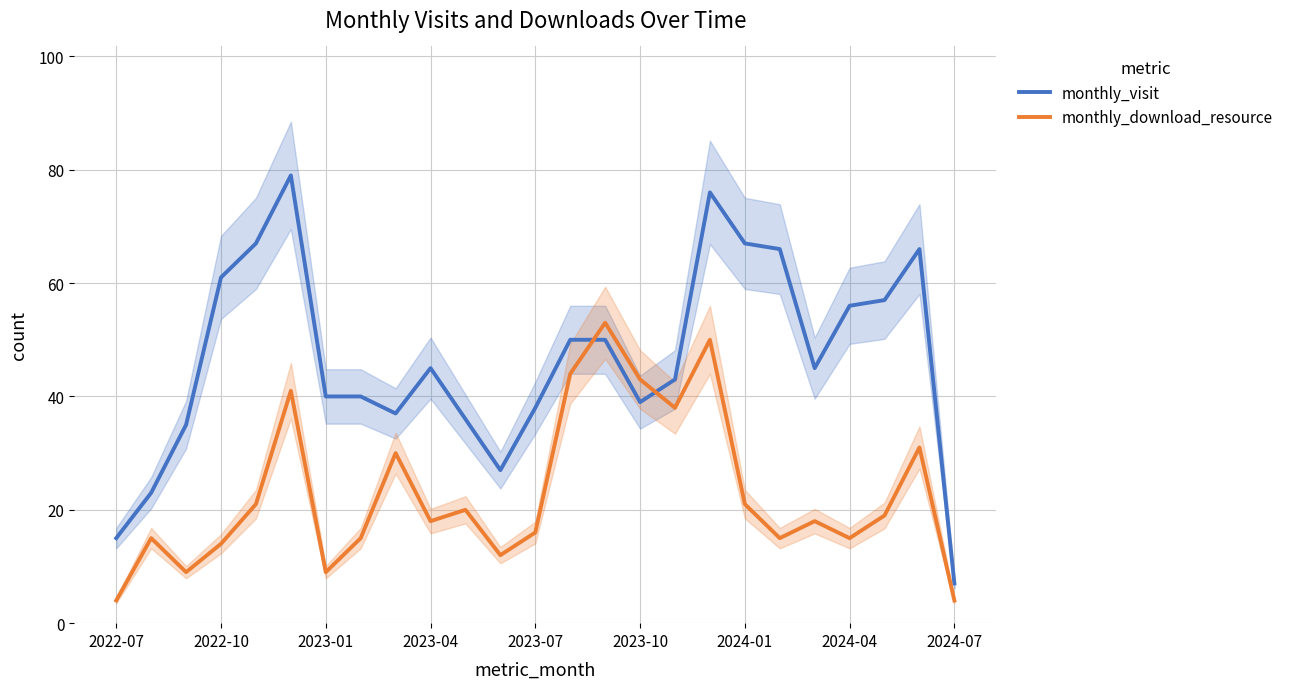

What is the difference between the monthly_visit values at 10 and 20?

9